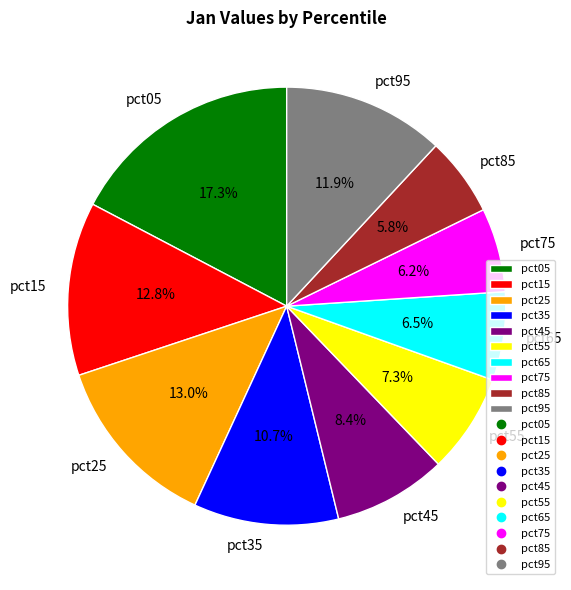

What percentage is the pct45 slice, to the nearest percent?

8%